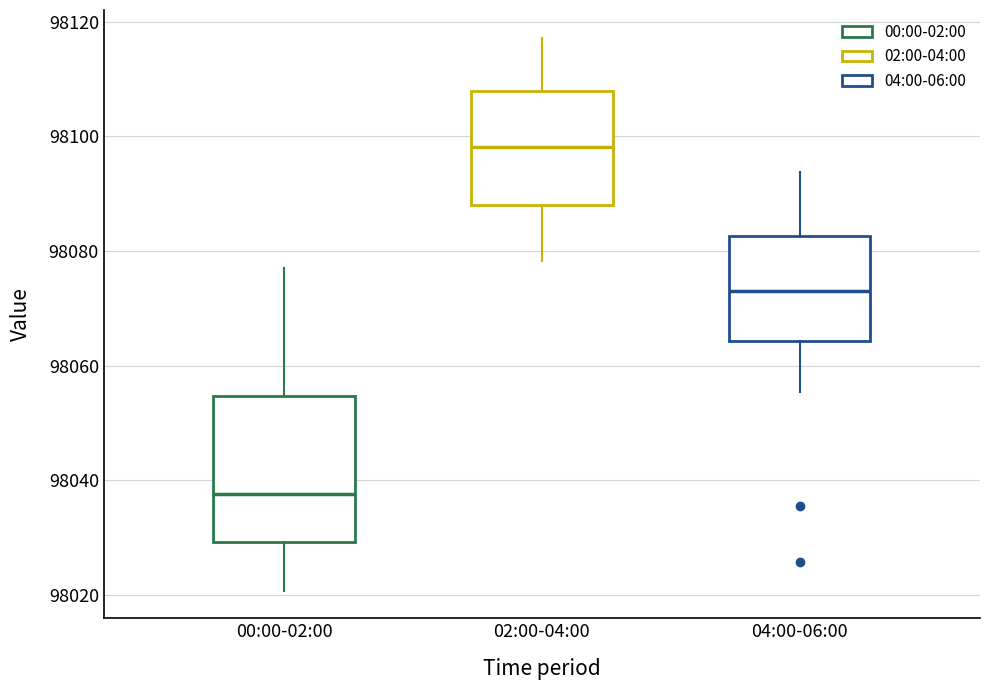

Which box's median line is the highest?

02:00-04:00